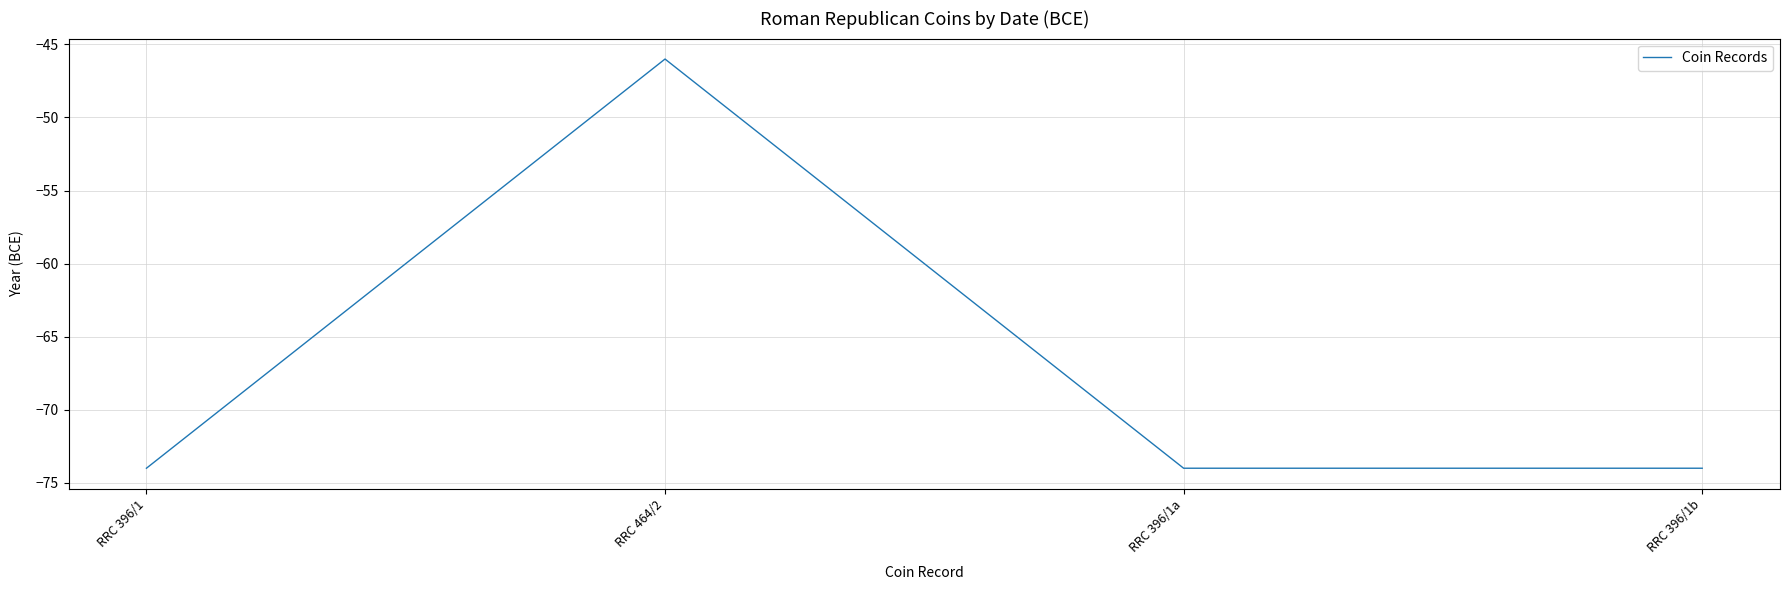

What is the minimum value shown in the chart?

-74